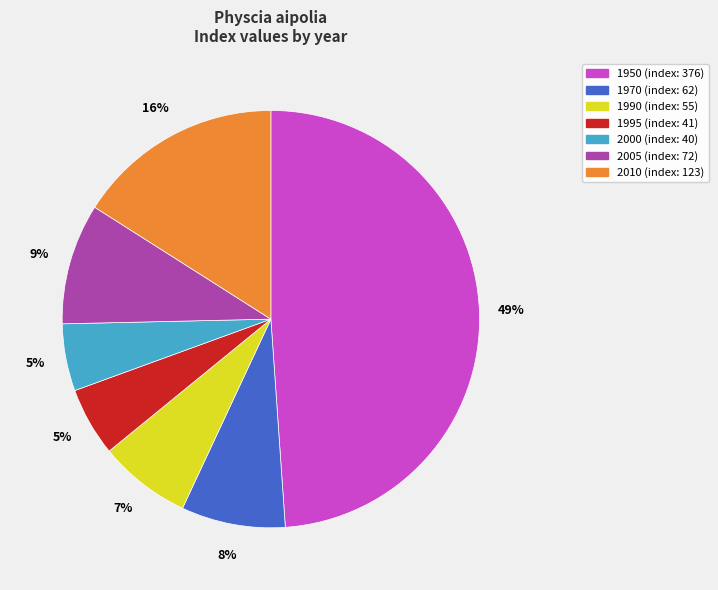

Approximately how many times larger is the value at 1990 compared to 2005?

0.8